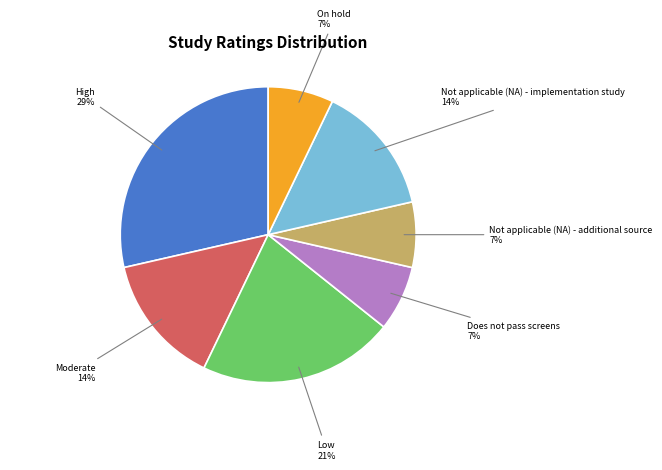

Does any single category account for the majority?

No